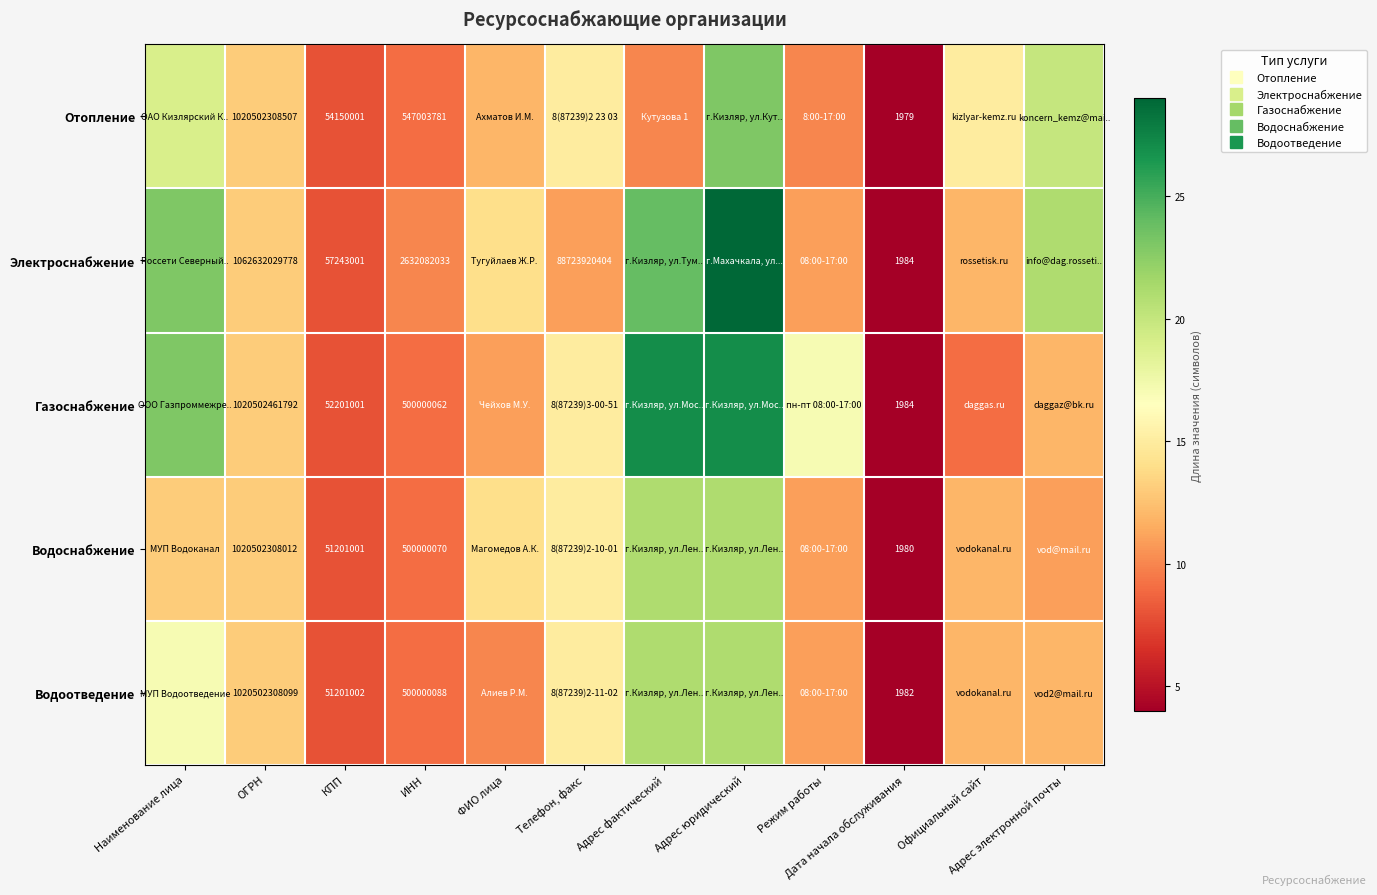

Which series has the largest total across all categories?

Электроснабжение